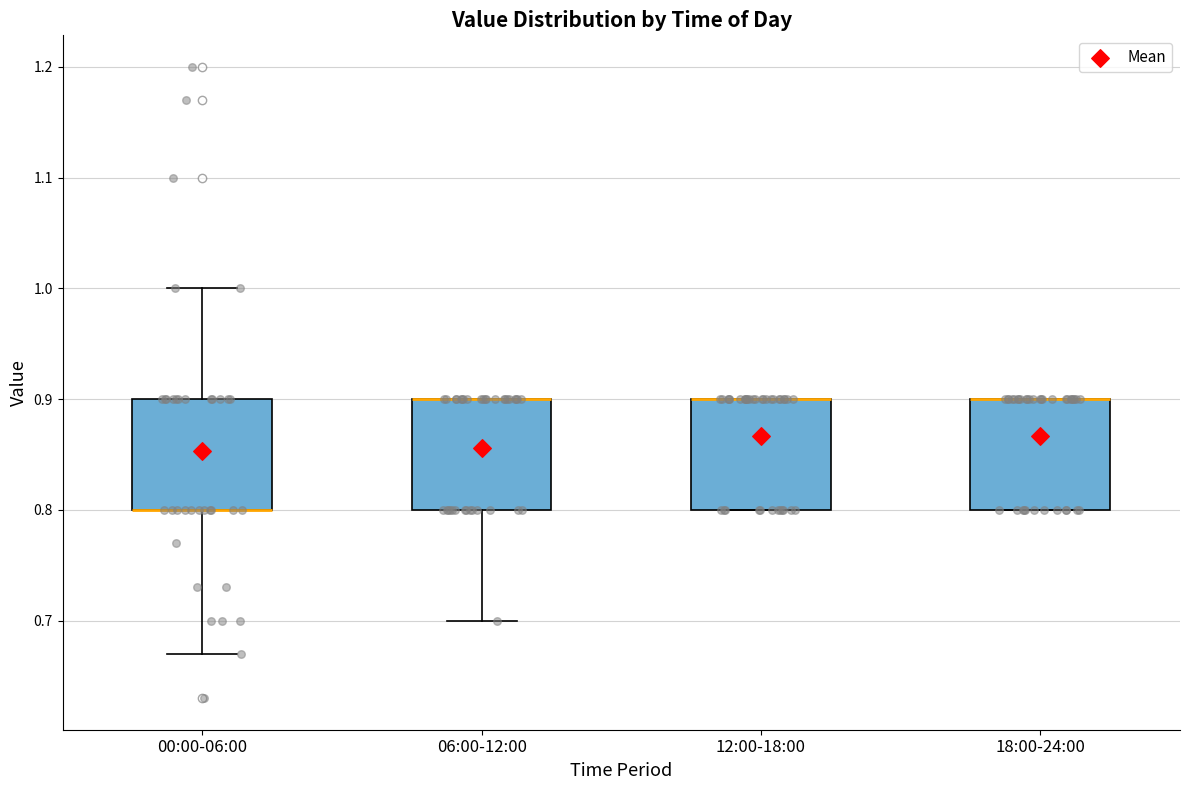

Reading left to right, transcribe this box plot: for each box, give where its median line is, the range the box spans, and where its two whiskers end, as read against the y-axis. The values are not printed on the chart, so give them approximately, as read against the axis.

00:00-06:00: median 0.80 (drawn on the box's lower edge), box 0.80 to 0.90, whiskers 0.67 to 1.00
06:00-12:00: median 0.90 (drawn on the box's upper edge), box 0.80 to 0.90, whiskers 0.70 to 0.90
12:00-18:00: median 0.90 (drawn on the box's upper edge), box 0.80 to 0.90, whiskers 0.80 to 0.90
18:00-24:00: median 0.90 (drawn on the box's upper edge), box 0.80 to 0.90, whiskers 0.80 to 0.90